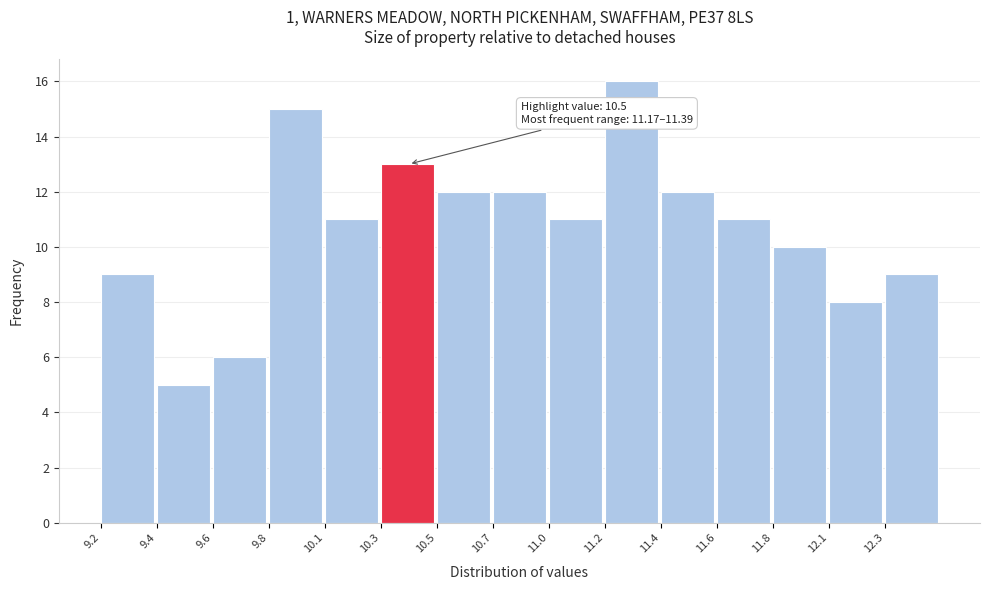

Reading left to right, transcribe all the data shown in this chart.

9.2=9	9.4=5	9.6=6	9.8=15	10.1=11	10.3=13	10.5=12	10.7=12	11.0=11	11.2=16	11.4=12	11.6=11	11.8=10	12.1=8	12.3=9